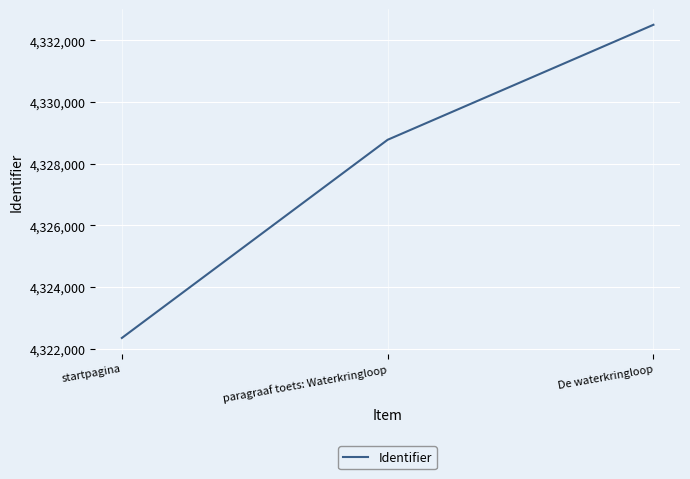

How many lines are shown in the chart?

1